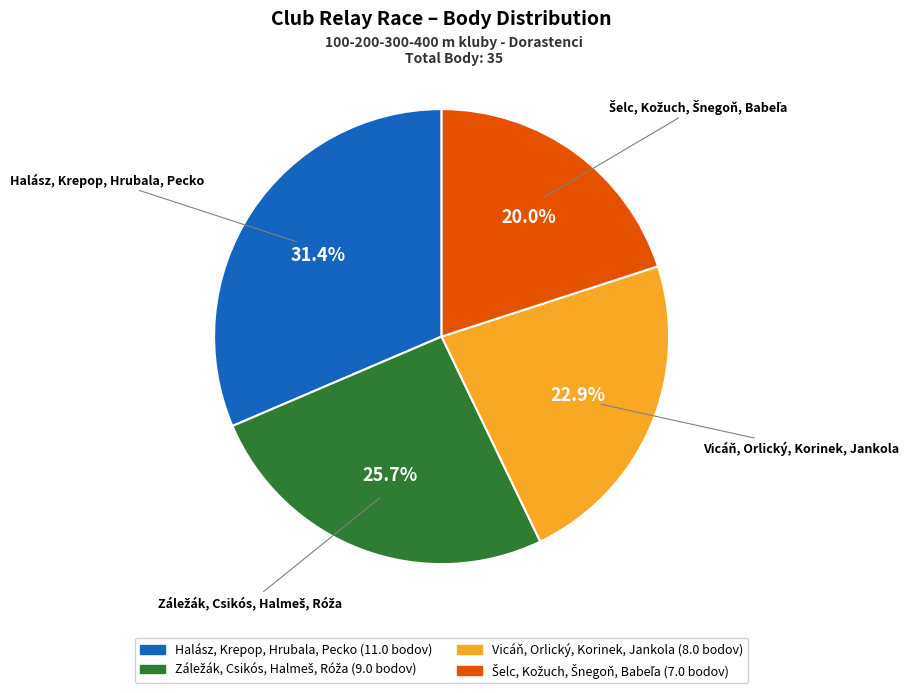

What percentage is NOT represented by Vicáň, Orlický, Korinek, Jankola?

77.1%